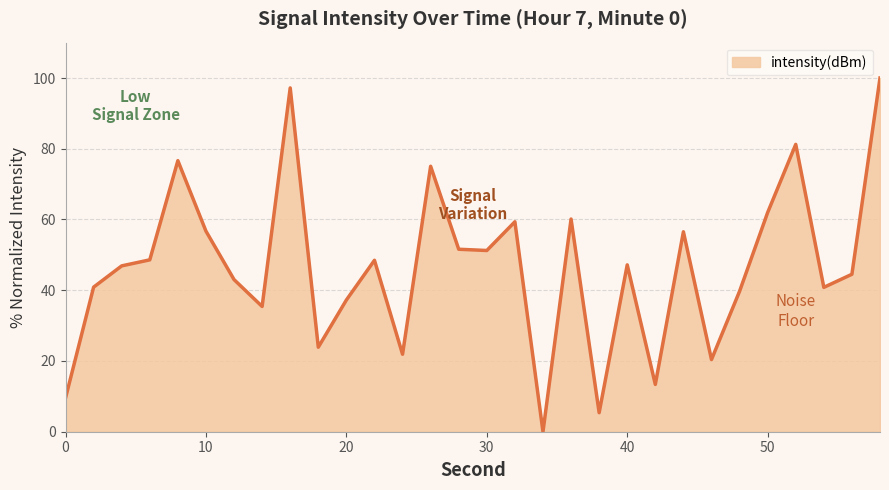

How many lines are shown in the chart?

1